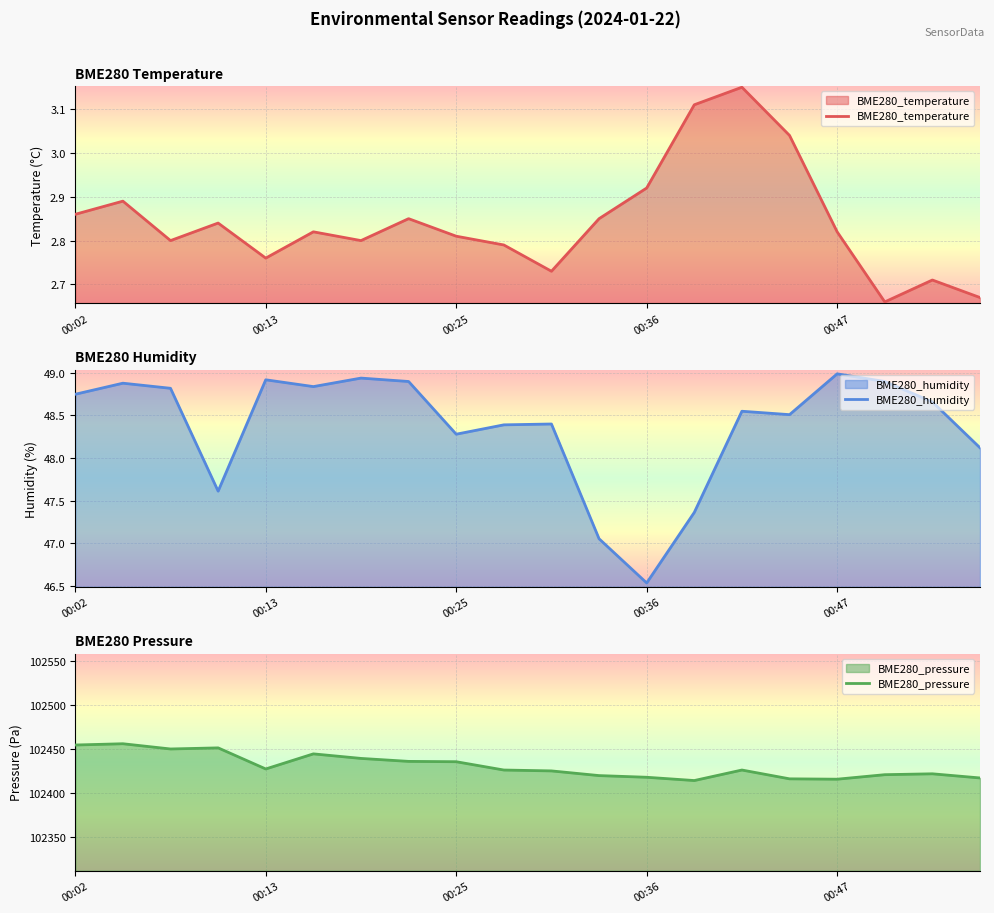

Which series changed the most between 7 and 19?

BME280_pressure